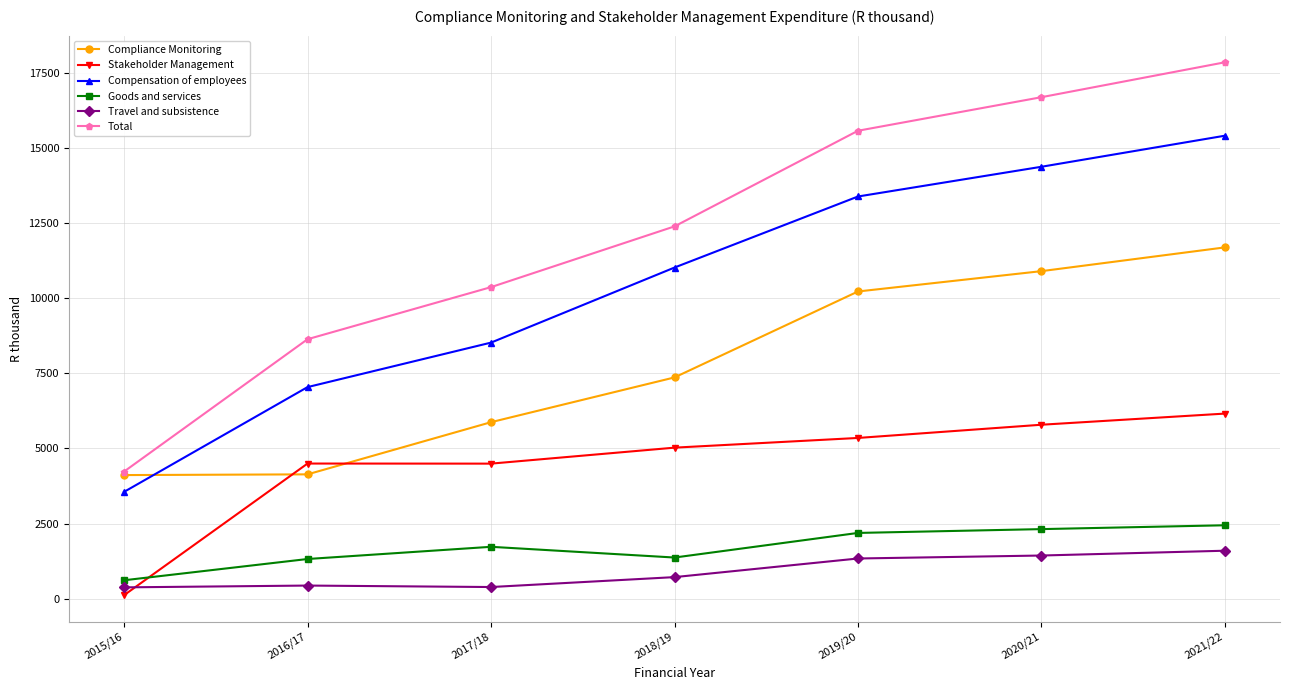

What is the sum of all Compensation of employees values?

73330